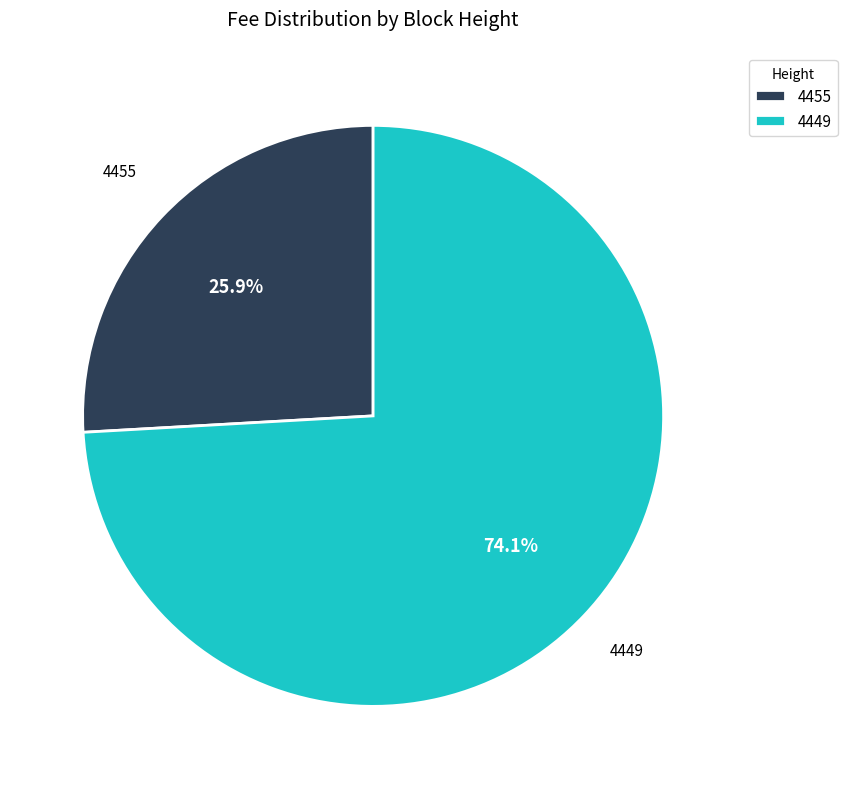

Count the number of slices in the pie.

2